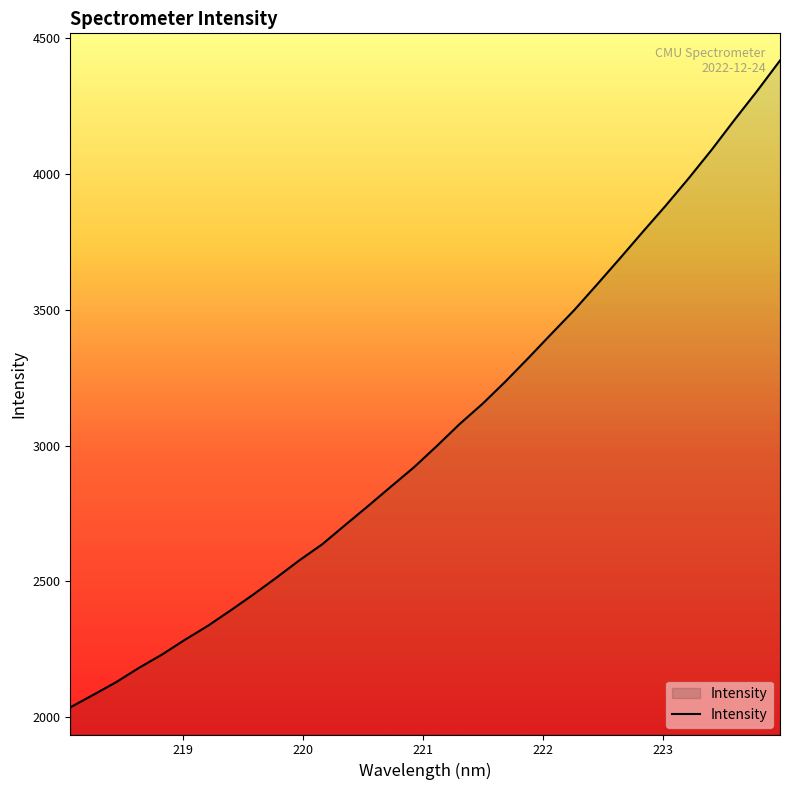

What is the difference between the maximum and minimum values?

2381.9